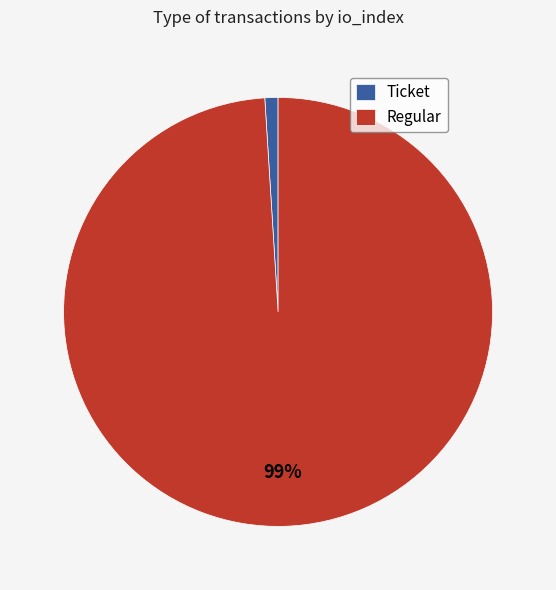

Is there any slice that represents more than half of the pie?

Yes